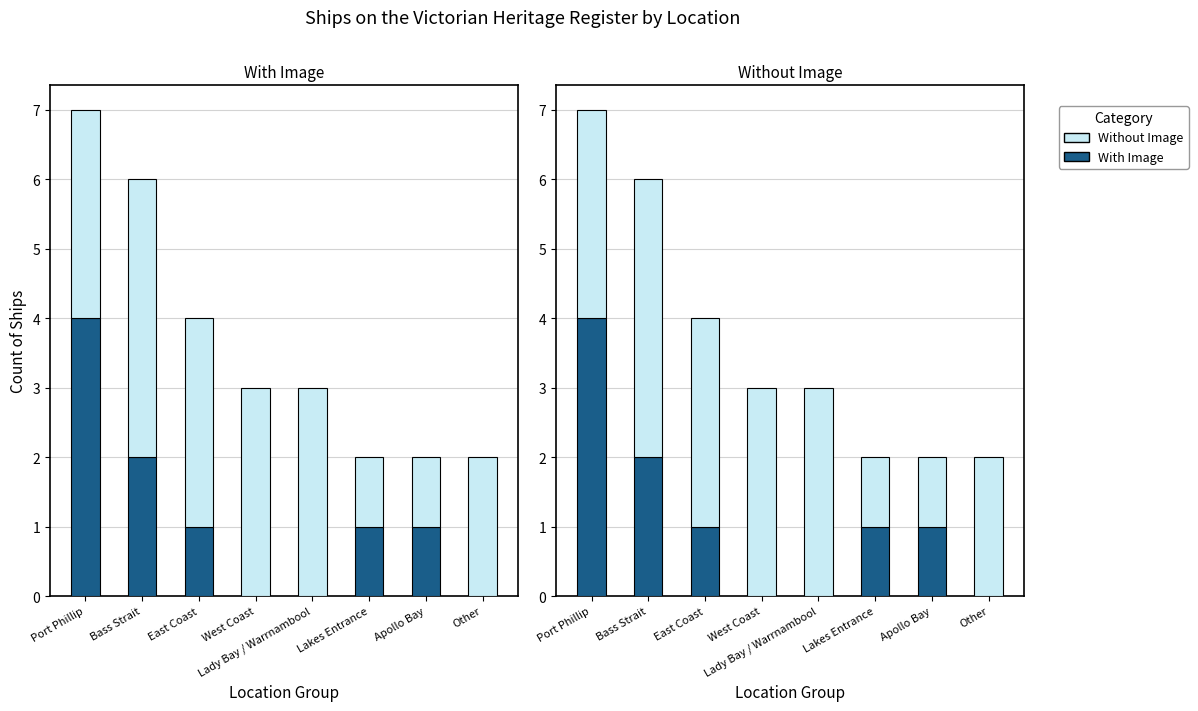

What is the label of the 8th bar from the right?

Port Phillip